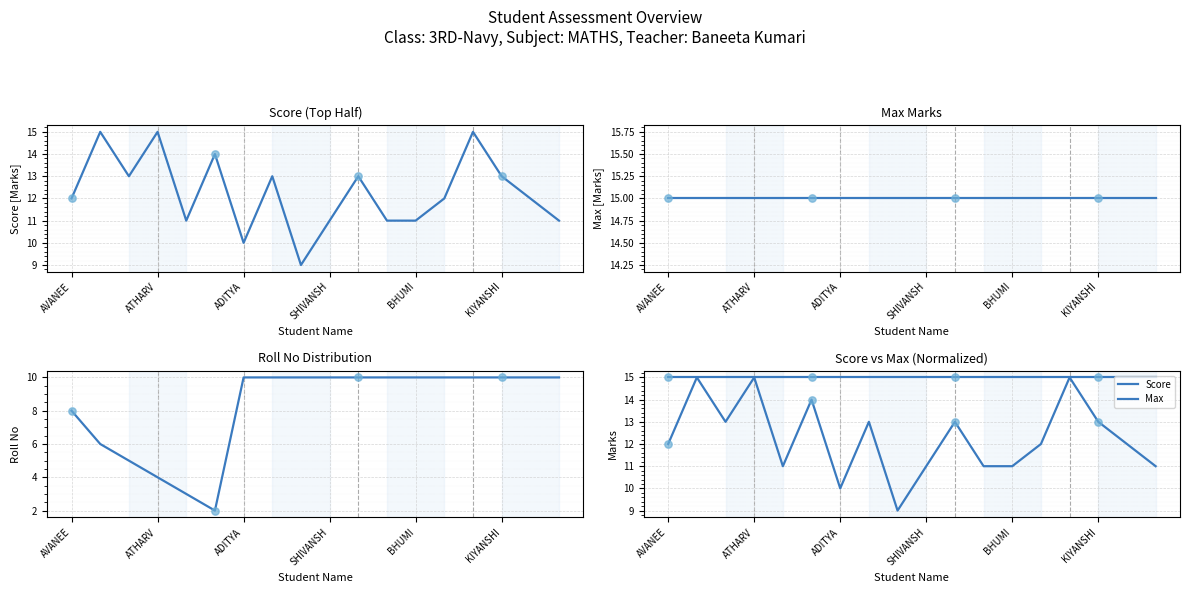

Which series contains the lowest Y value?

Roll No